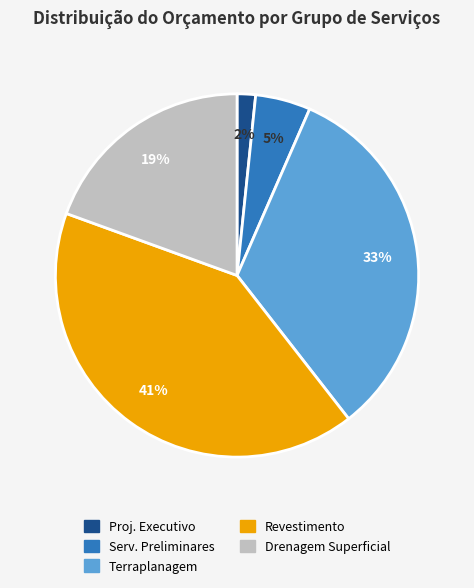

Is there any slice that represents more than half of the pie?

No